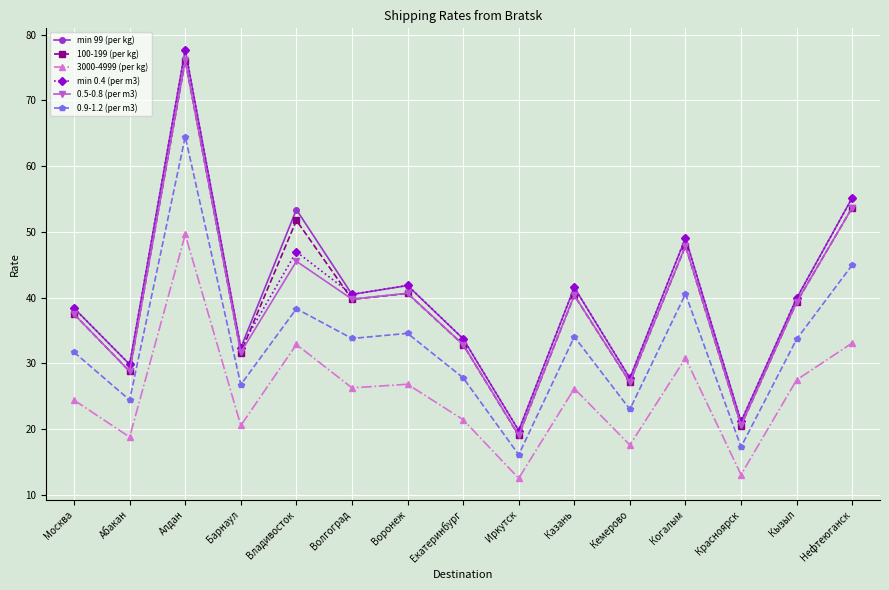

True or false: 100-199 (per kg) has more than 0 points higher than both neighbors.

True